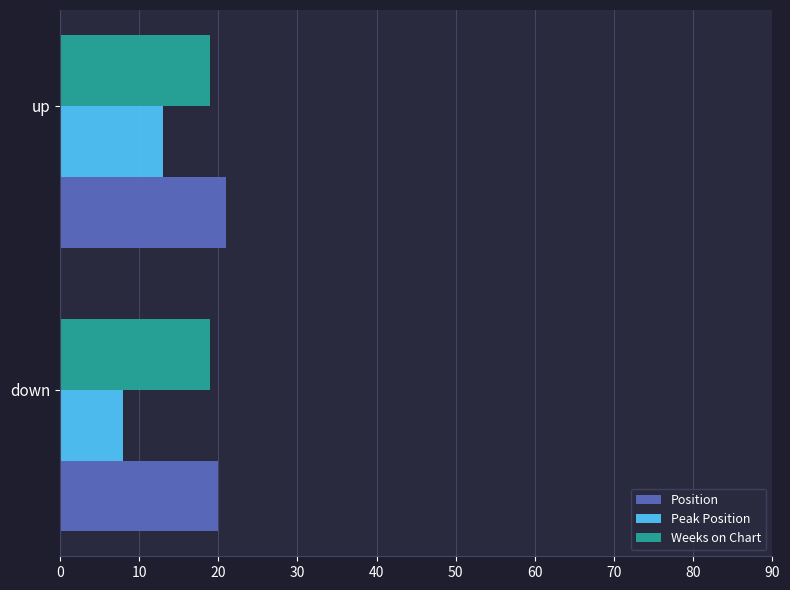

What value does the Weeks on Chart series have at up?

19